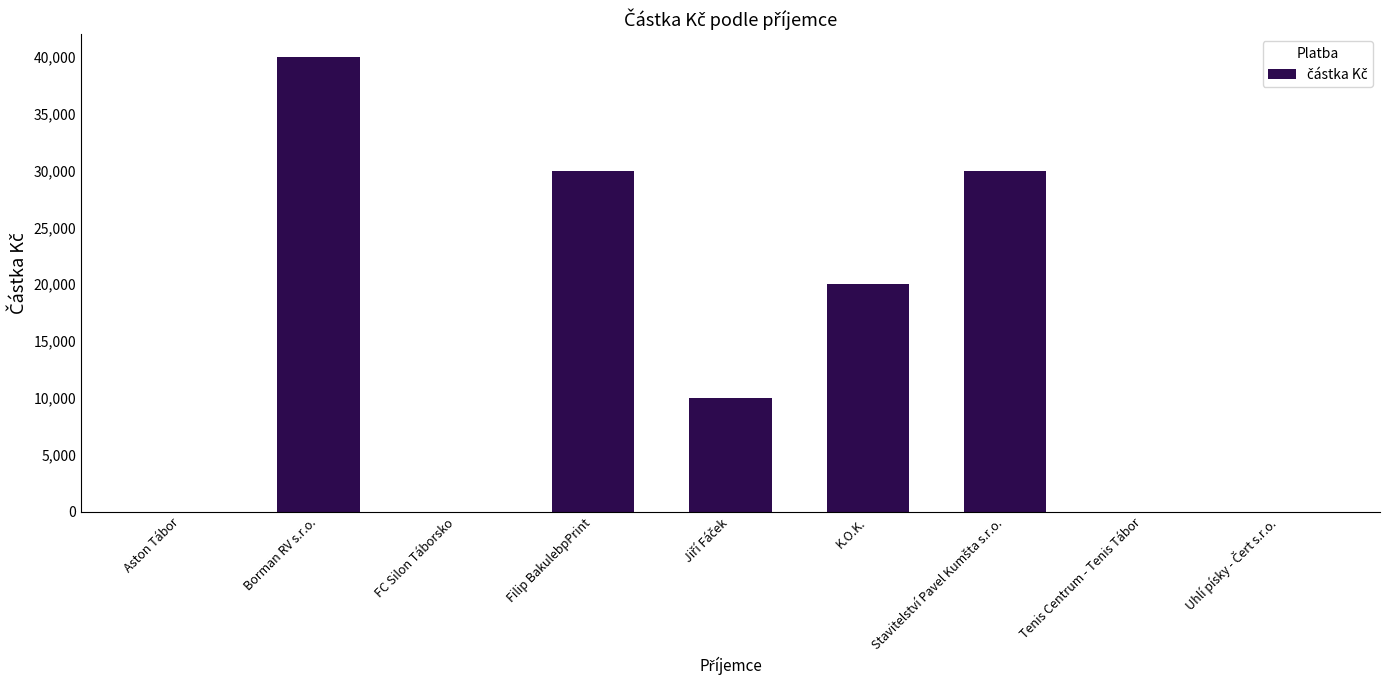

Are the bars grouped side by side (vs. stacked)?

No